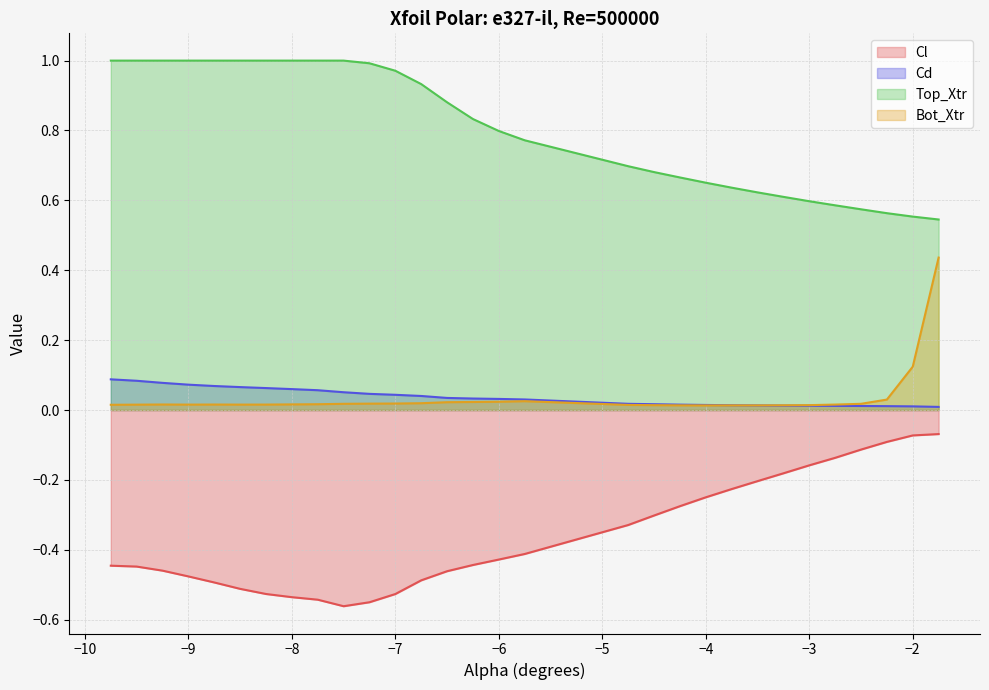

True or false: Top_Xtr and Cd intersect in this chart.

False